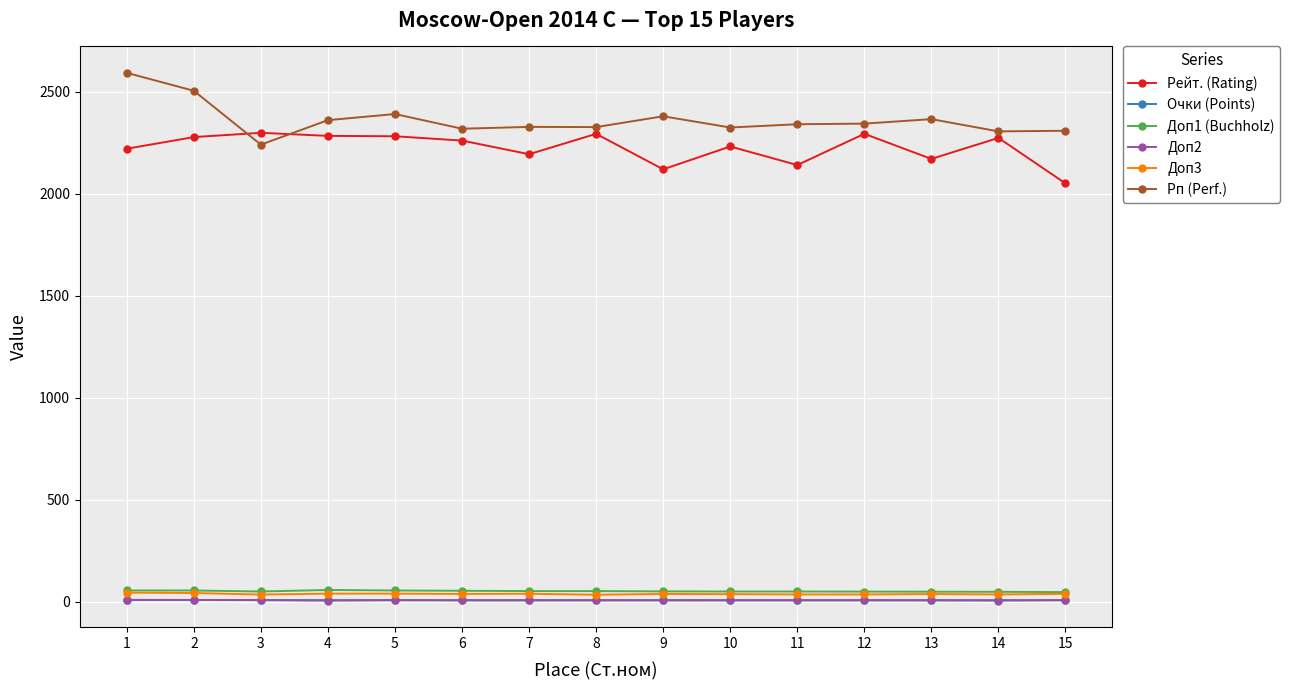

Is it true that Рейт. (Rating) equals 3276.7 at 1?

False